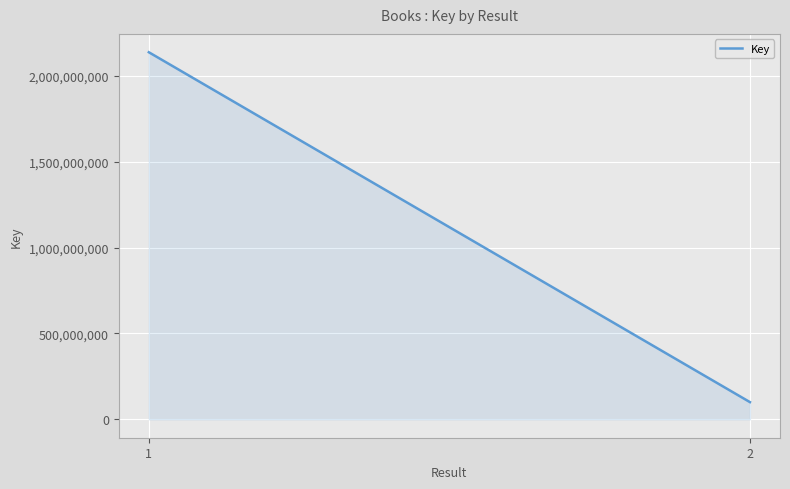

Does the chart display data point markers on the line(s)?

No